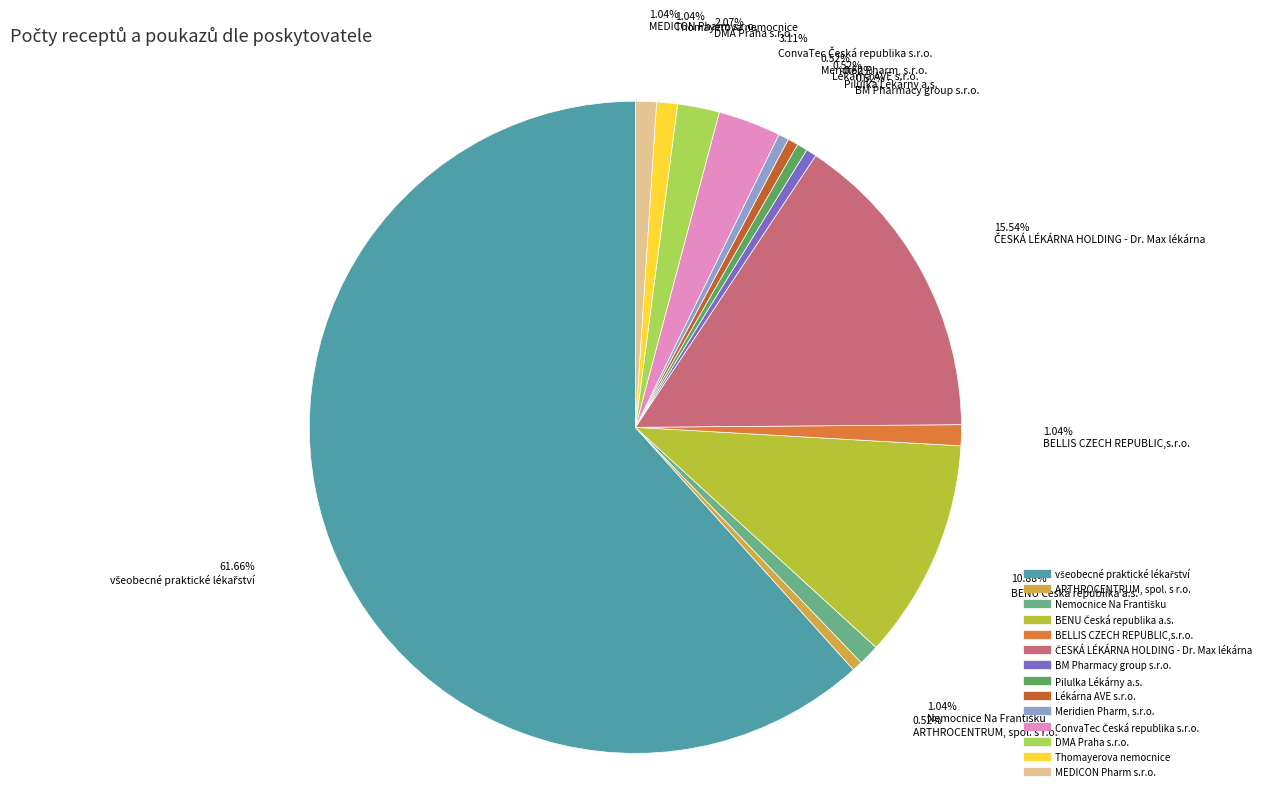

What percentage do všeobecné praktické lékařství and BENU Česká republika a.s. together represent?

72.5%